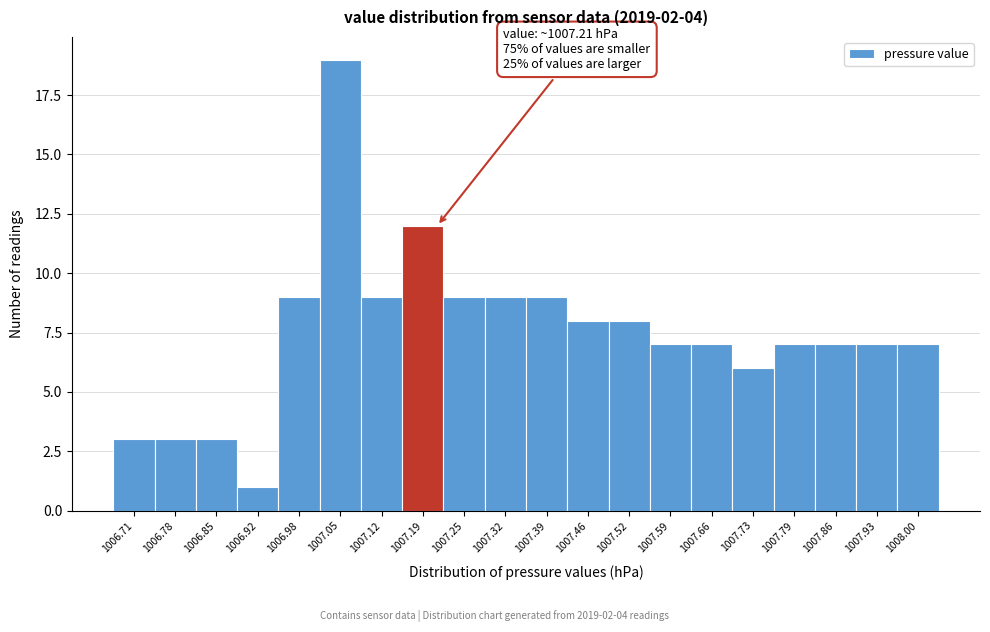

Which range on the x-axis has the tallest bar?

1007.02 to 1007.09